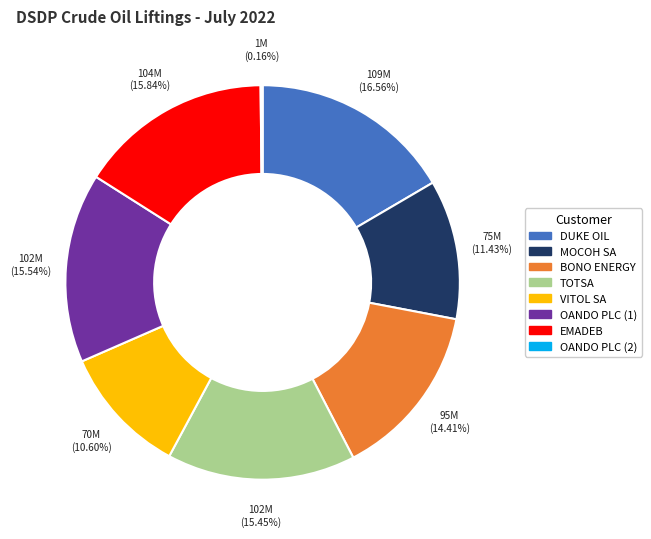

Is there a majority slice in this chart?

No